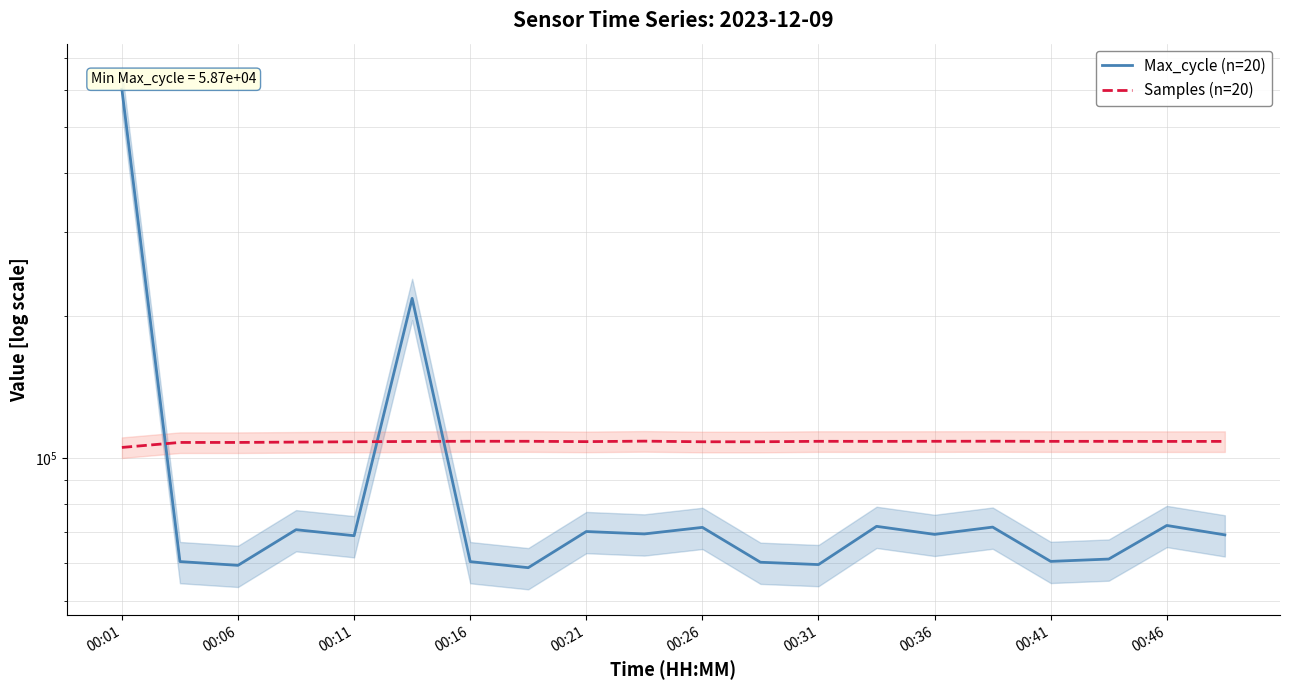

What is the value of the Samples (n=20) point at the 14th from the left?

108531